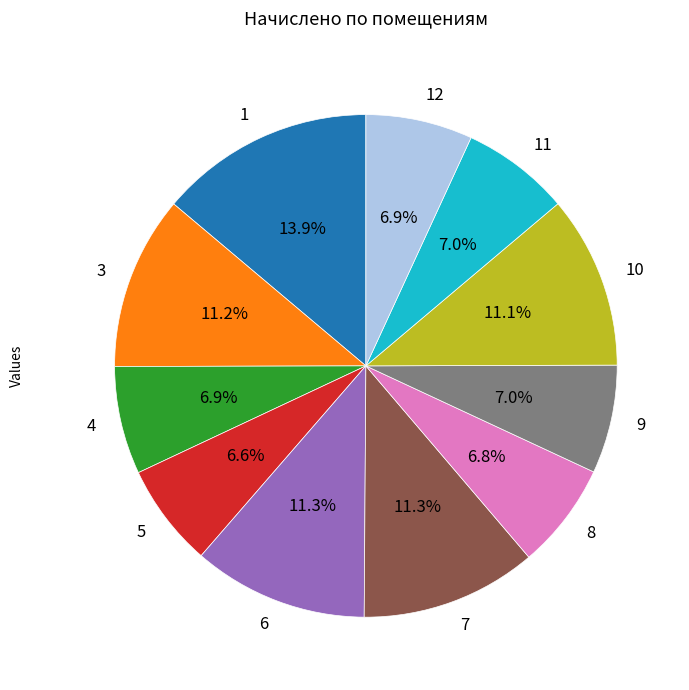

What is the ratio of the value at 9 to the value at 5?

1.1